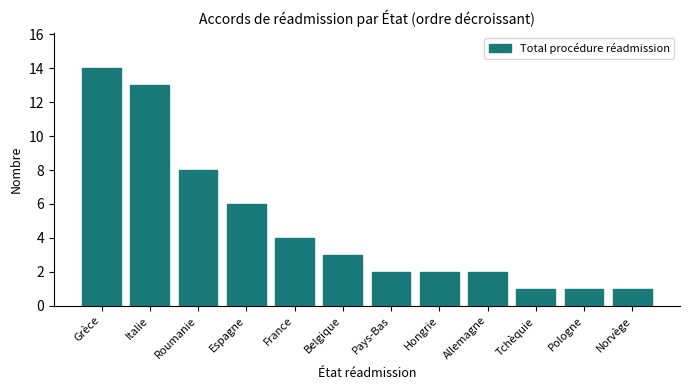

How many bars are there in total?

12